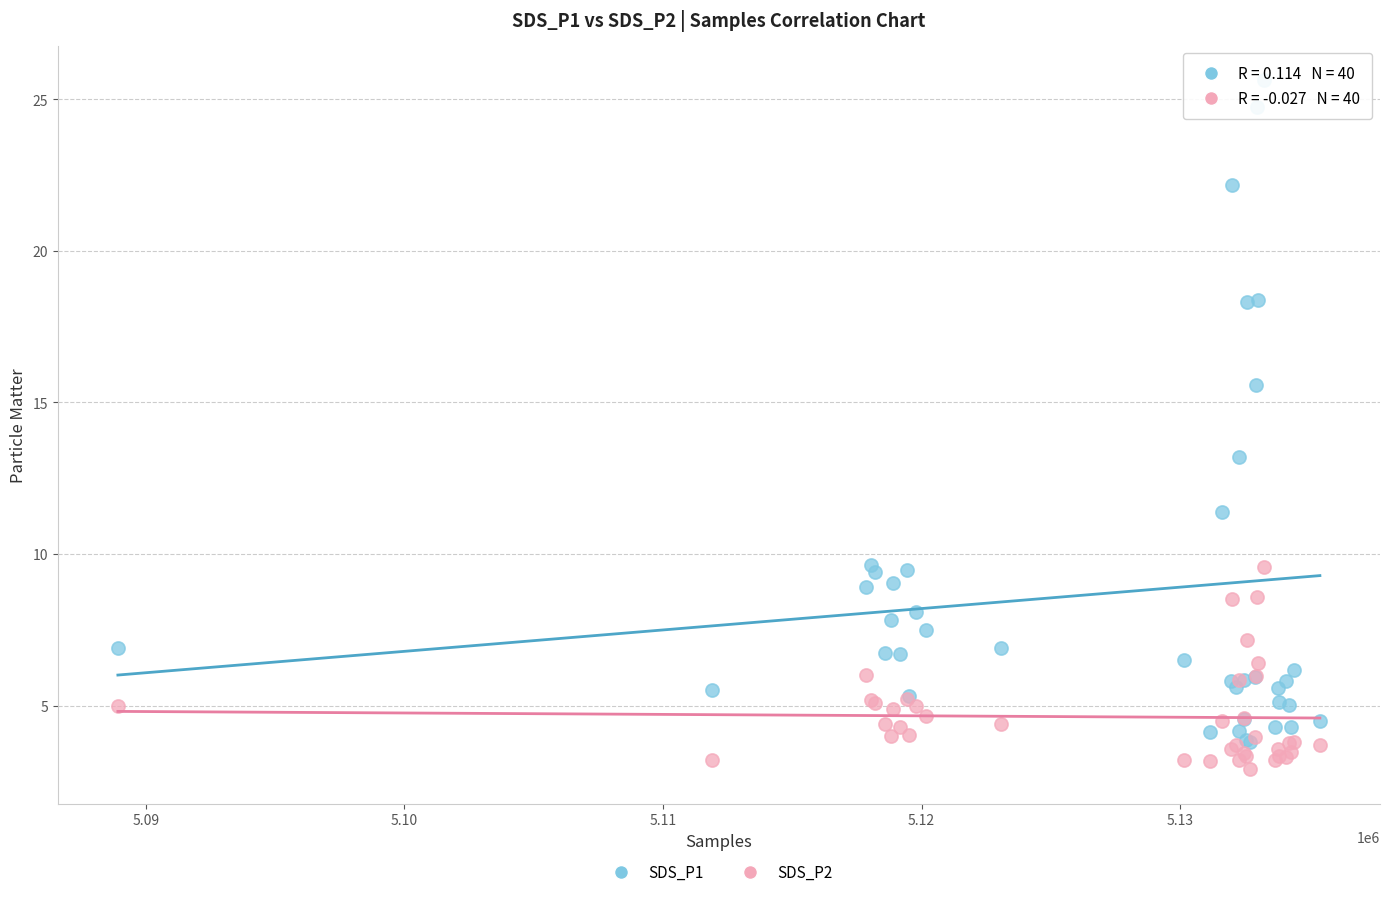

Which series contains the highest Y value?

SDS_P1